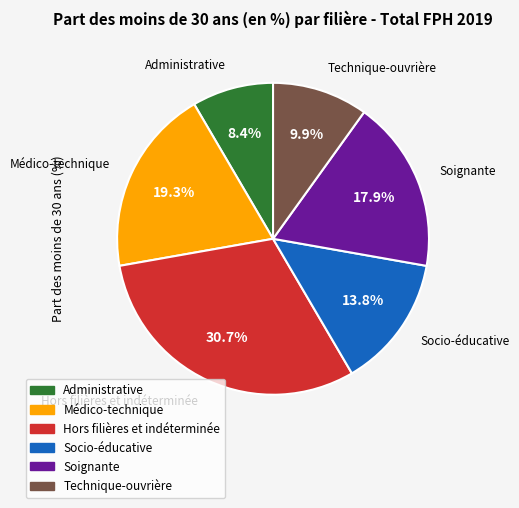

To the nearest percent, what is the difference between the Soignante and Socio-éducative slice percentages?

4%